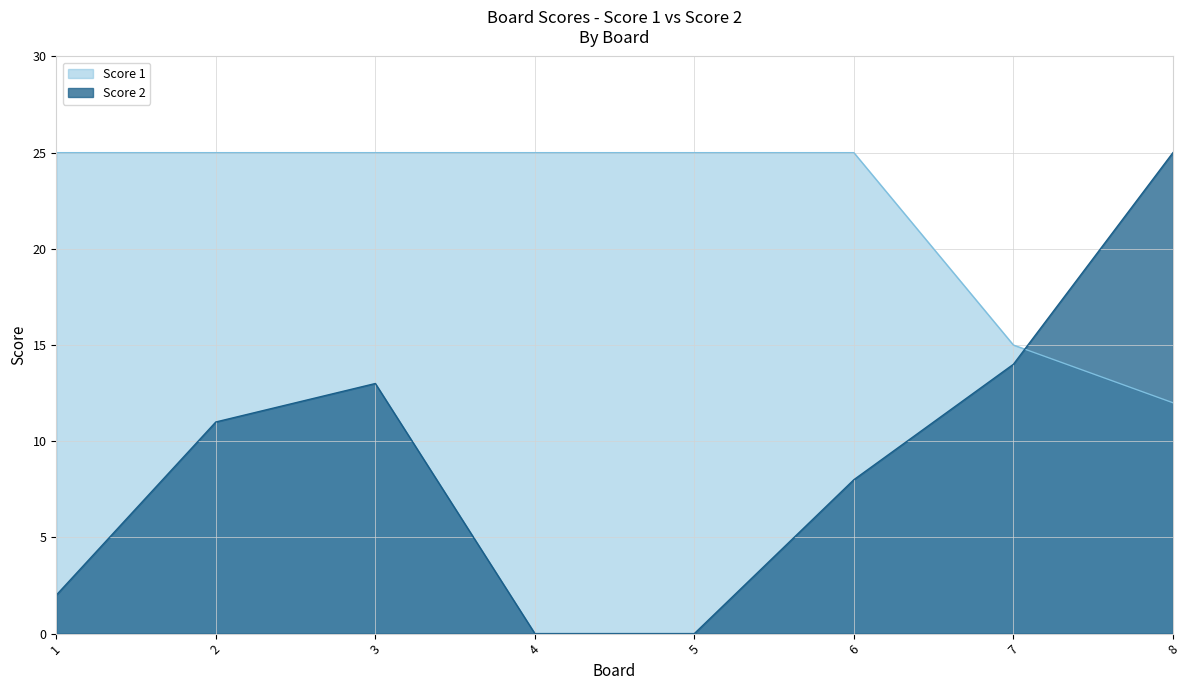

How many intersections are there between Score 1 and Score 2?

1